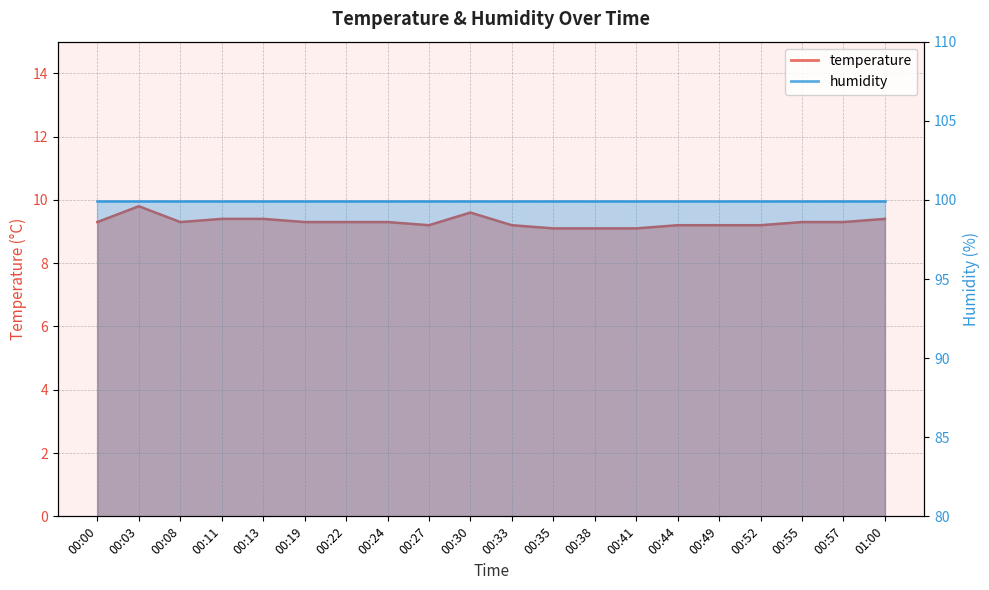

What is the ratio of the value at 00:03 to the value at 00:11?

1.0